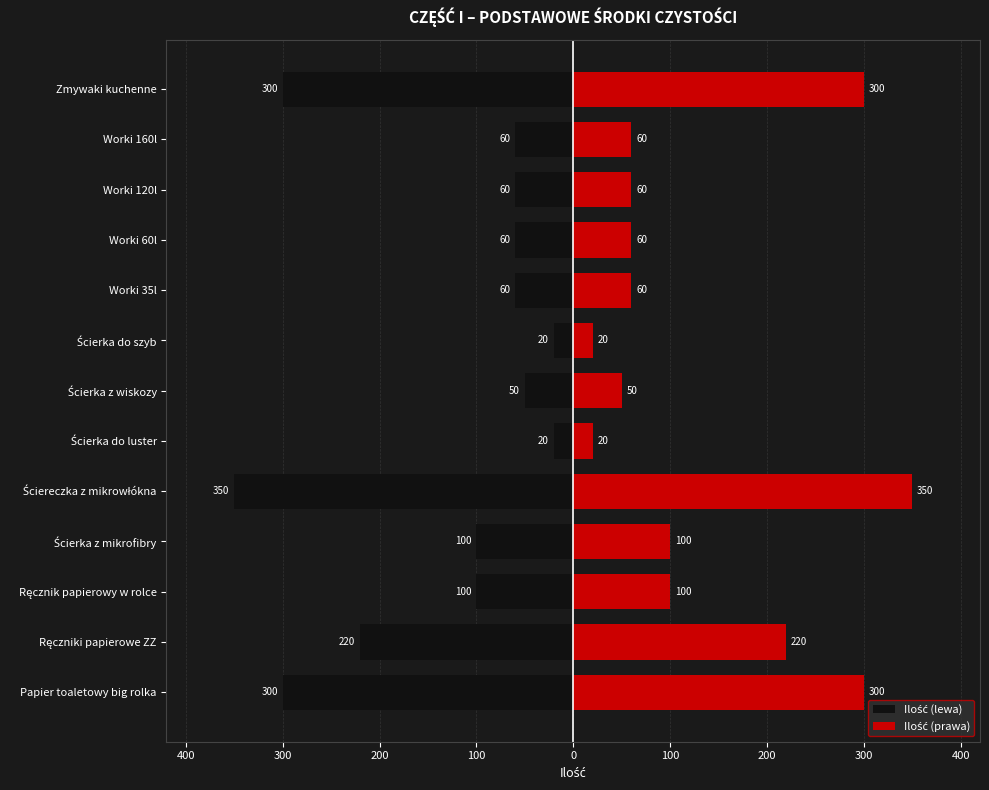

What is the difference between the maximum and minimum values in the Ilość (prawa) series?

330